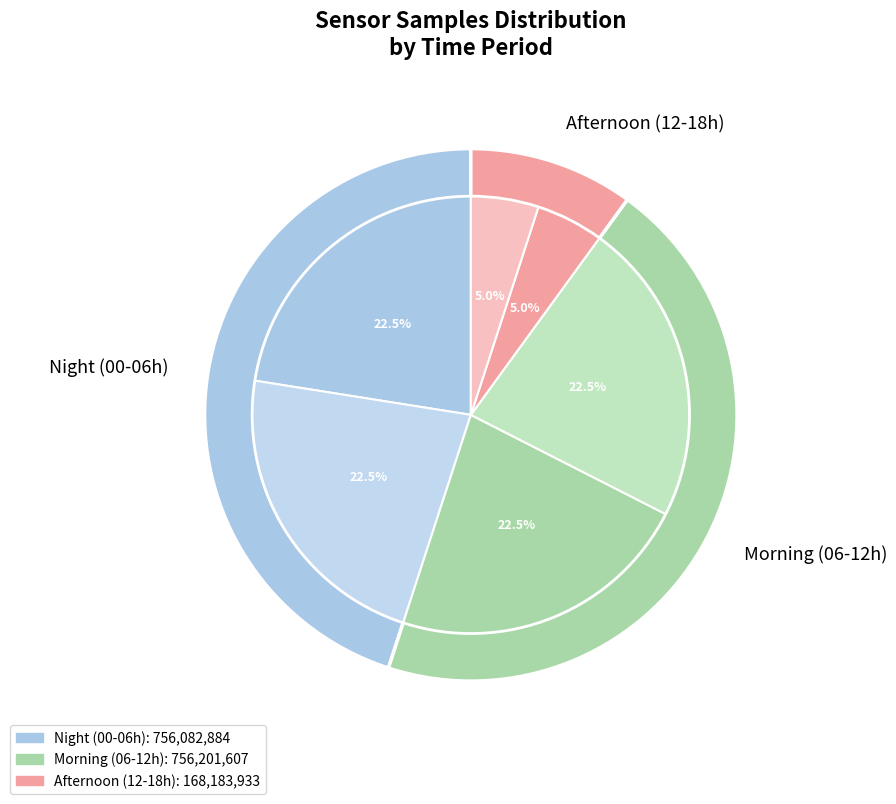

Does any single category account for the majority?

No